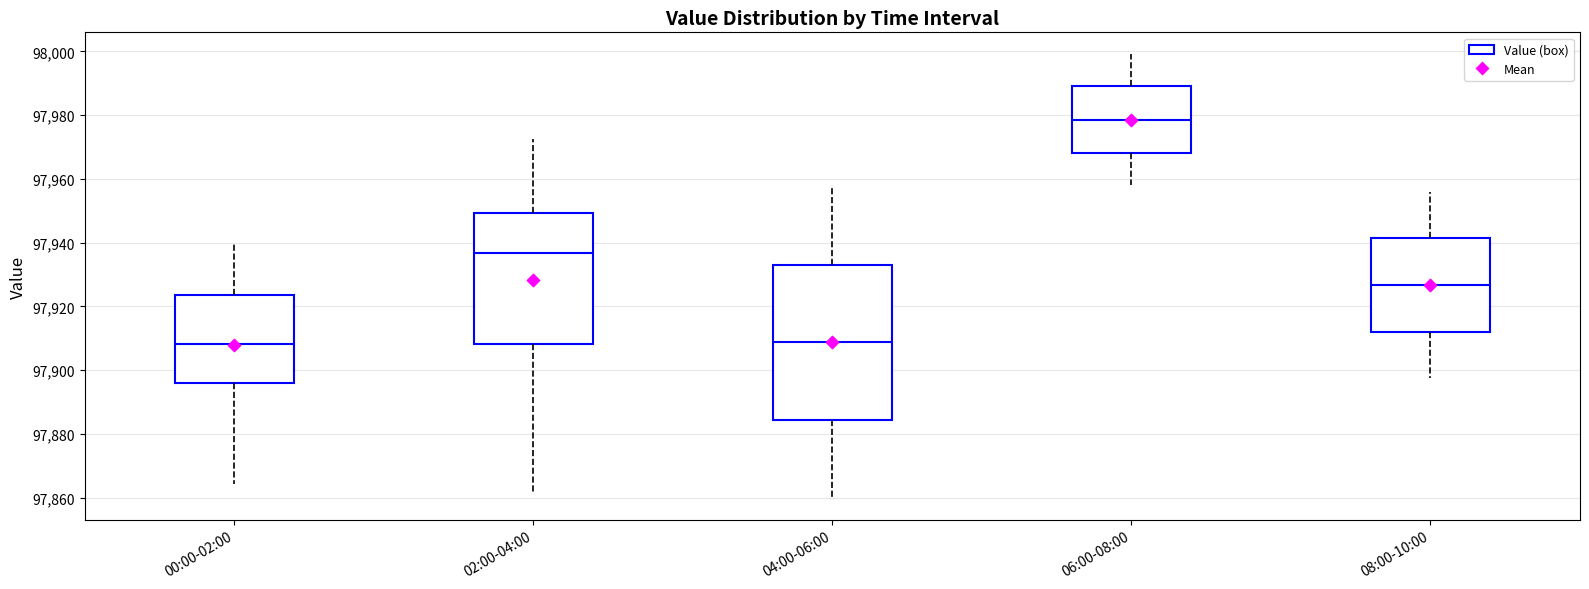

Reading left to right, read every box against the y-axis: the position of its median line, the range the box covers, and the ends of its whiskers. The values are not printed on the chart, so give them approximately, as read against the axis.

00:00-02:00: median 97908, box 97896 to 97924, whiskers 97864 to 97940
02:00-04:00: median 97936, box 97908 to 97950, whiskers 97862 to 97972
04:00-06:00: median 97908, box 97884 to 97934, whiskers 97860 to 97958
06:00-08:00: median 97978, box 97968 to 97990, whiskers 97958 to 98000
08:00-10:00: median 97926, box 97912 to 97942, whiskers 97898 to 97956